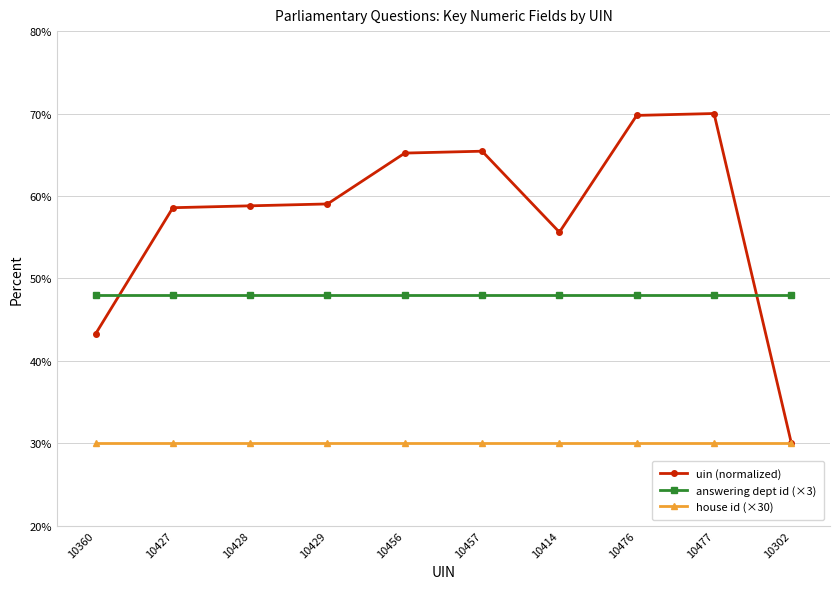

What is the label of the 10th point from the right?

10360